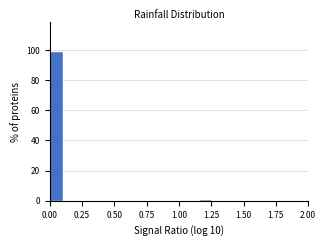

Around what value on the x-axis is the tallest bar? Give the approximate position of its centre, as read against the axis.

0.05